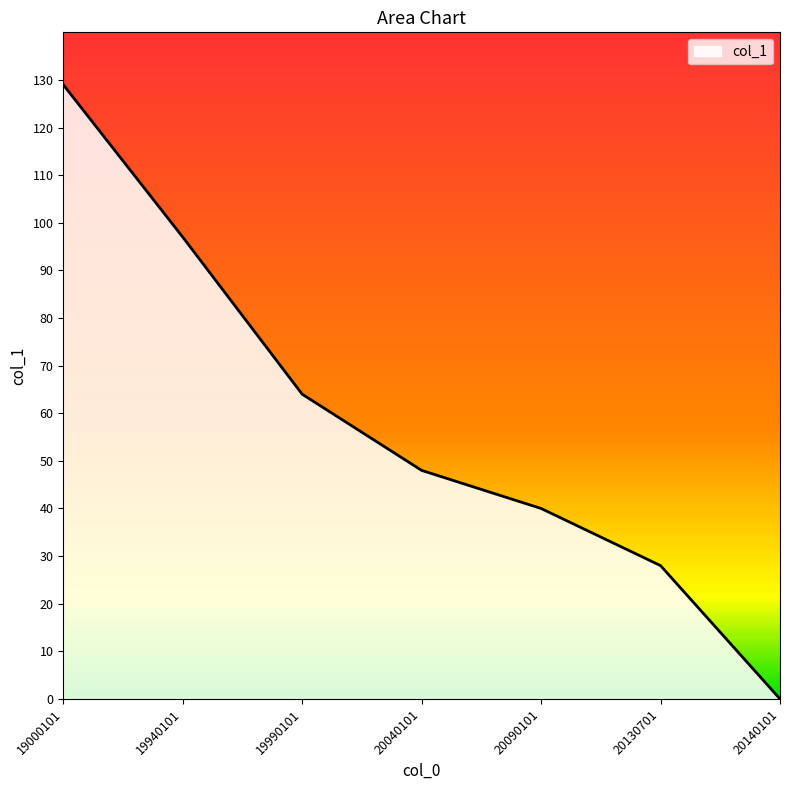

Rank the categories by value from lowest to highest.

20140101, 20130701, 20090101, 20040101, 19990101, 19940101, 19000101